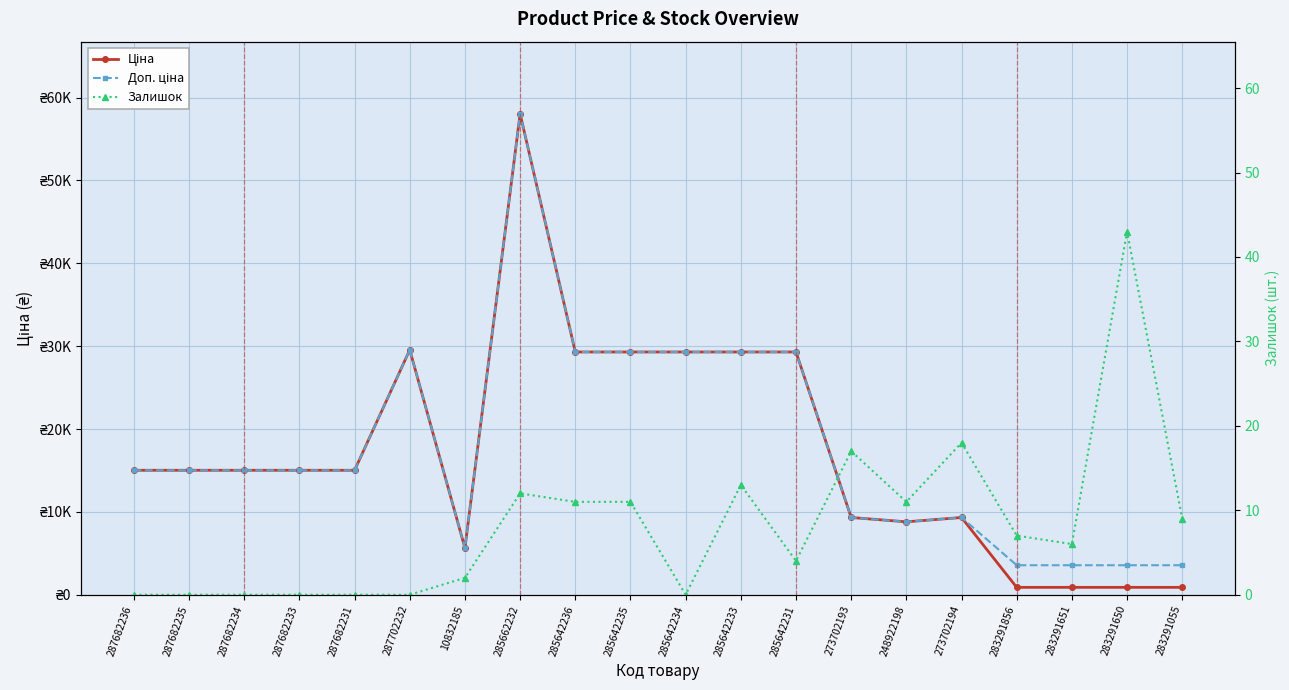

In Залишок, how many points are lower than both neighbors (excluding endpoints)?

4